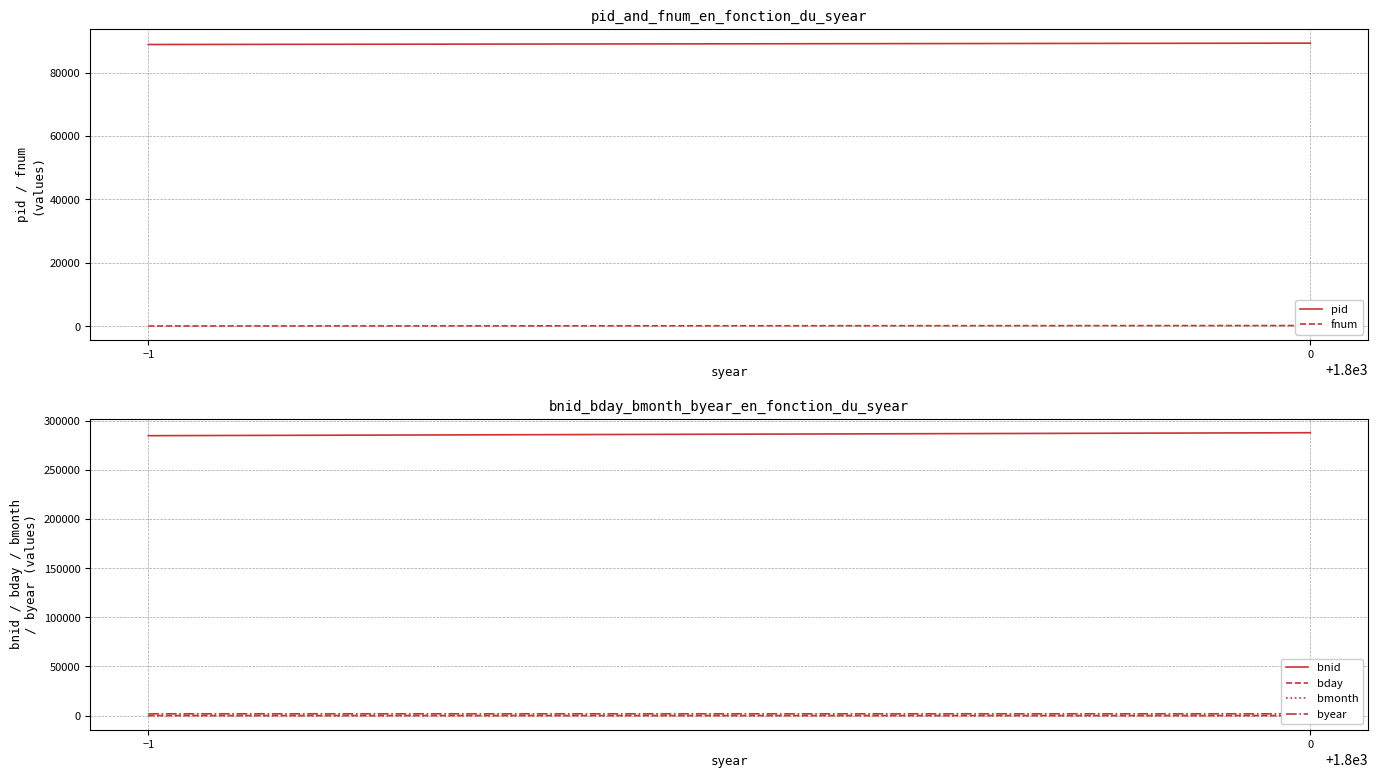

Rank the categories by pid value from highest to lowest.

0, −1